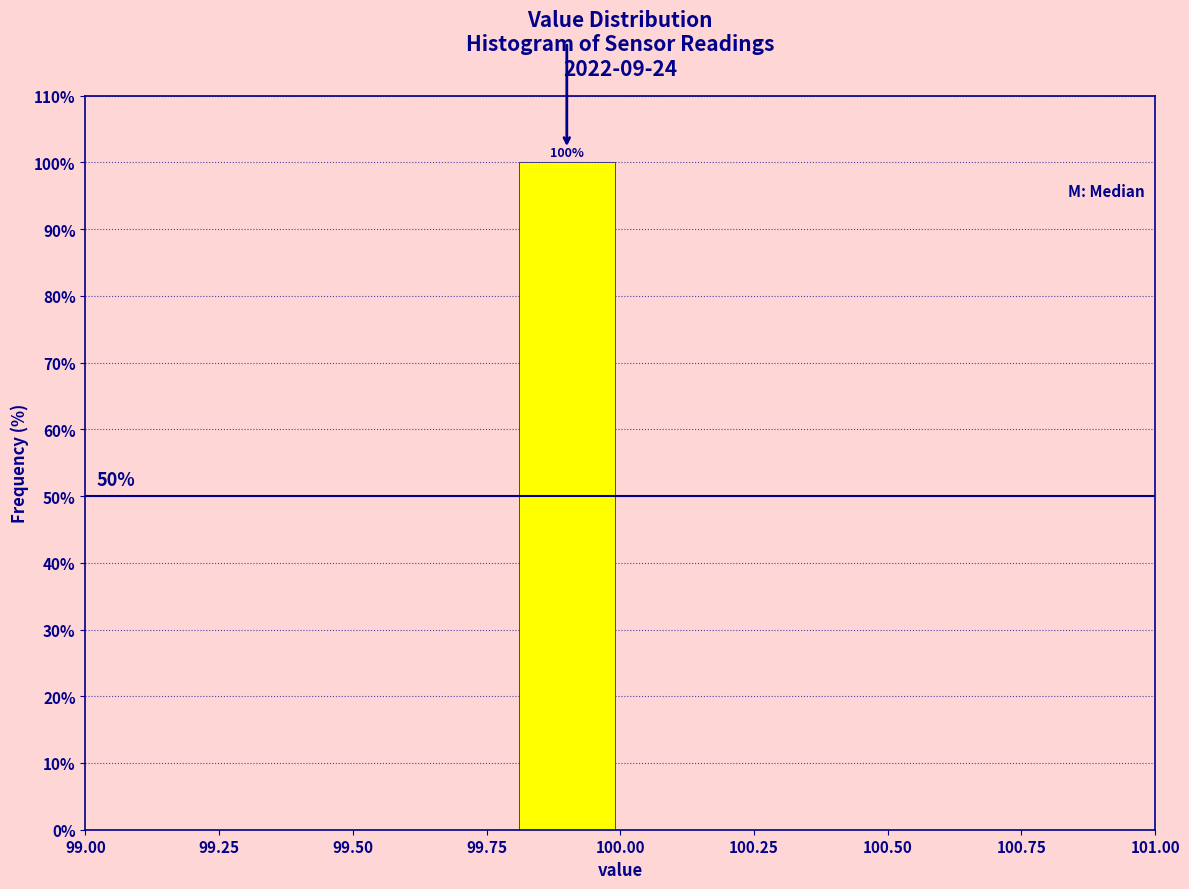

Over which range of the x-axis is the bar tallest?

99.8 to 100.0